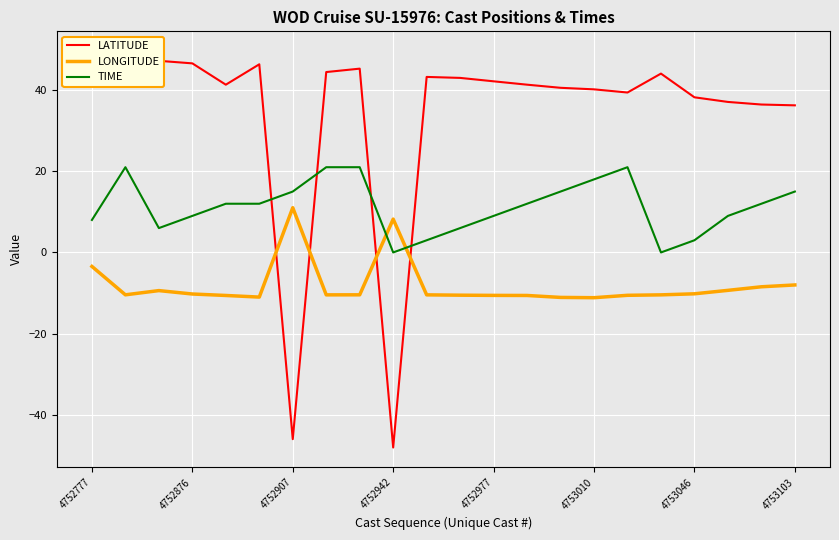

Between 10 and 16, which is larger?

10